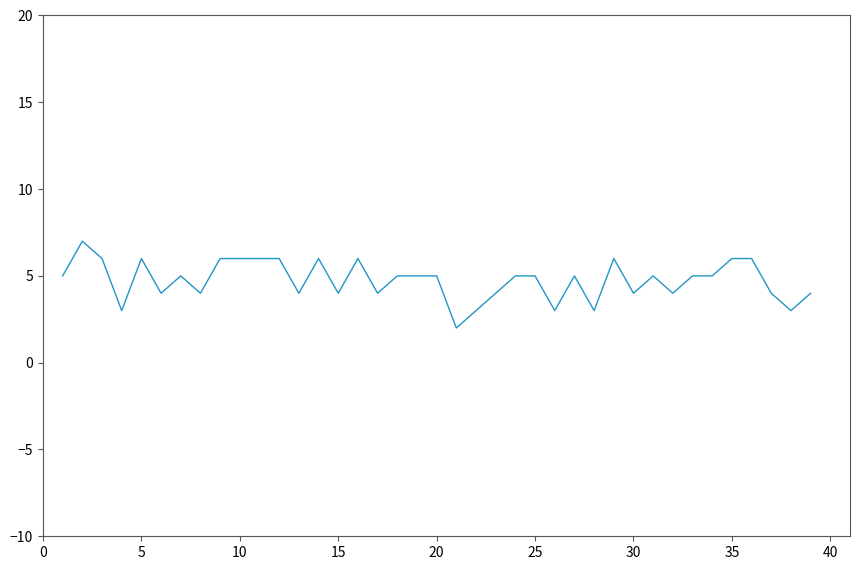

What is the difference between the maximum and minimum values?

5